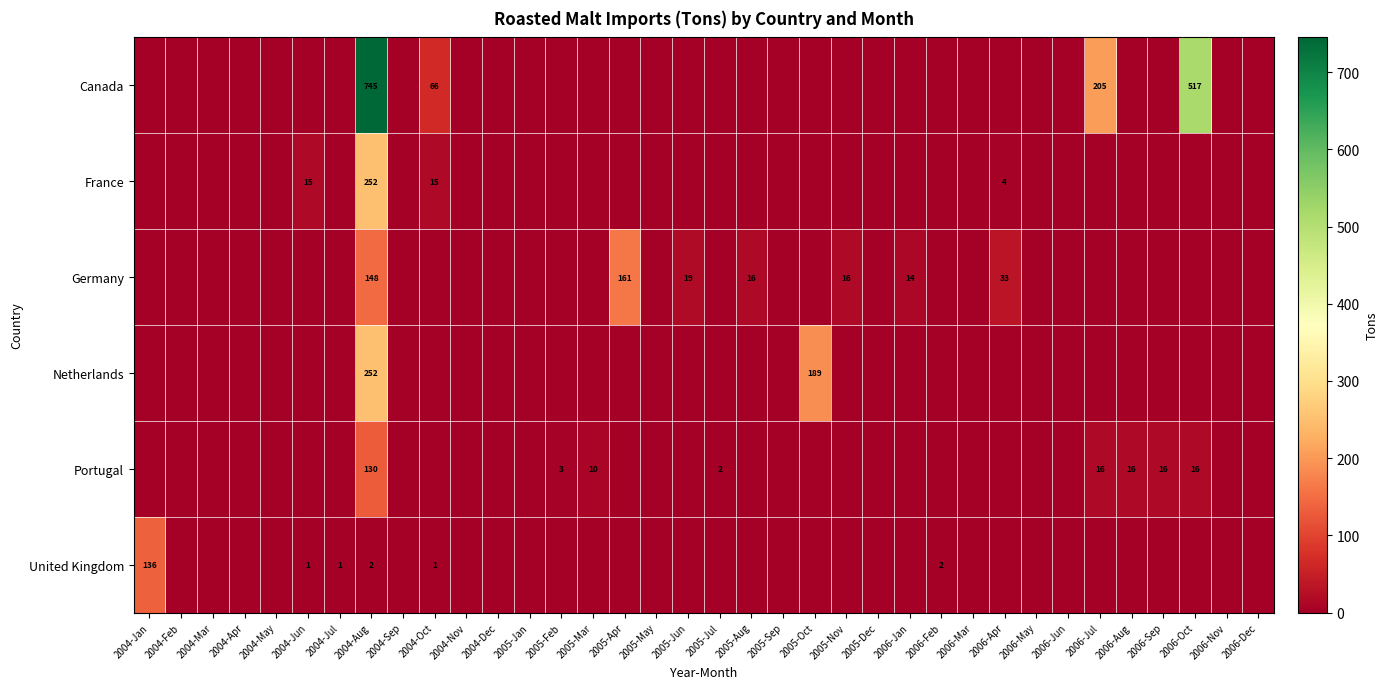

The value of Netherlands at 2004-Aug is 75. True or false?

False